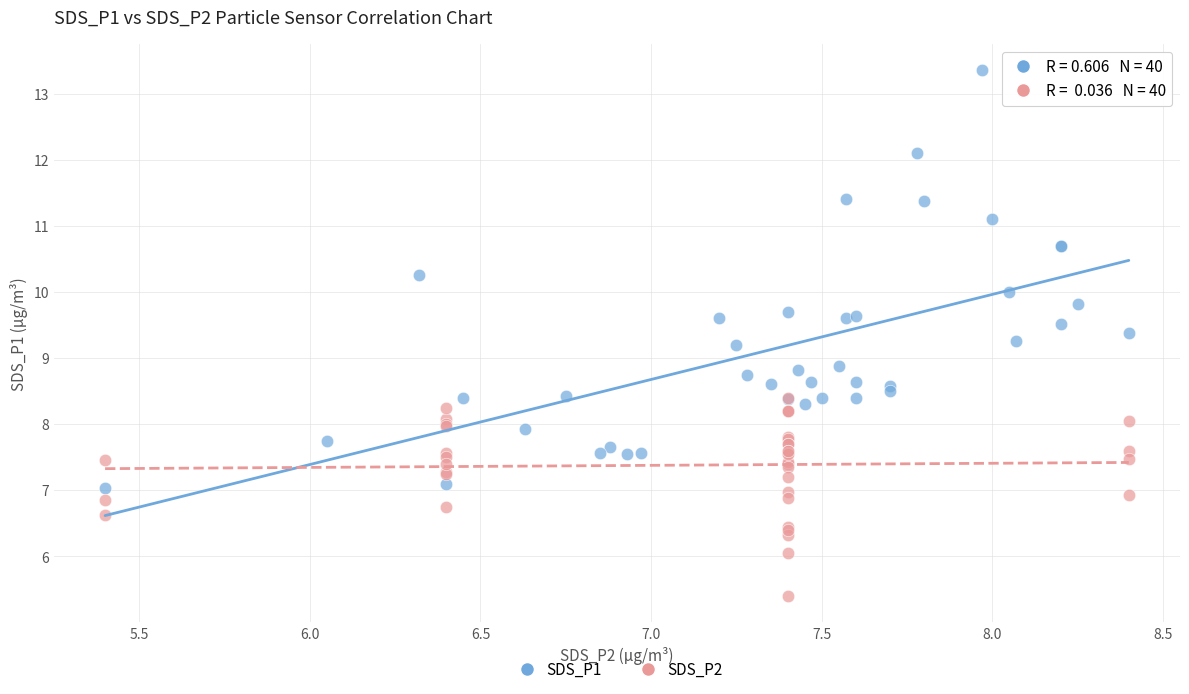

Which series has the widest spread of Y values?

SDS_P1